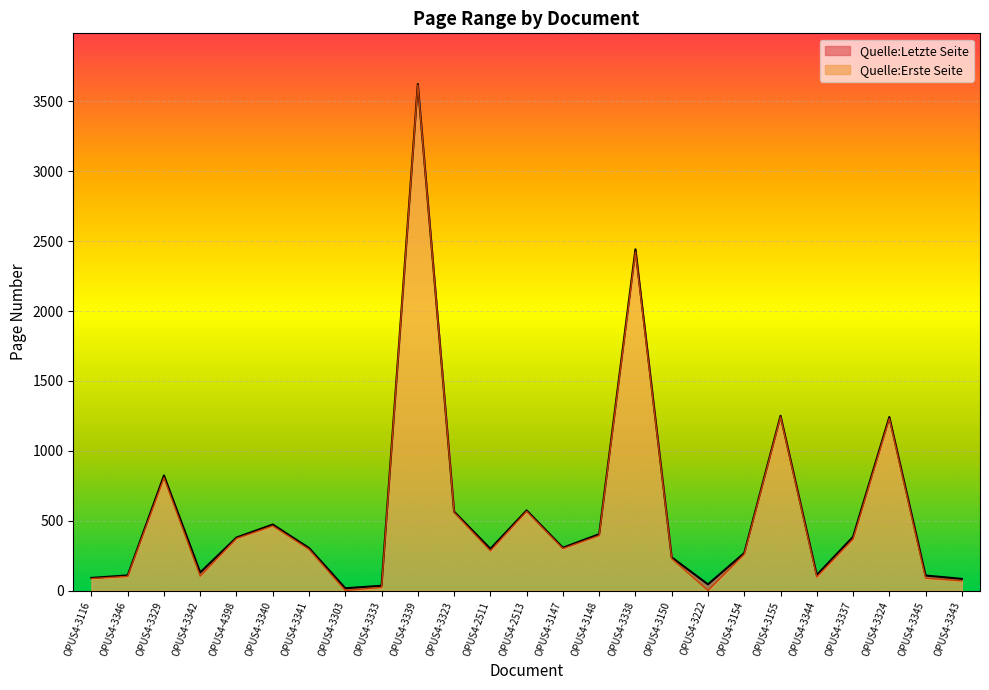

True or false: Quelle:Erste Seite and Quelle:Letzte Seite intersect in this chart.

False